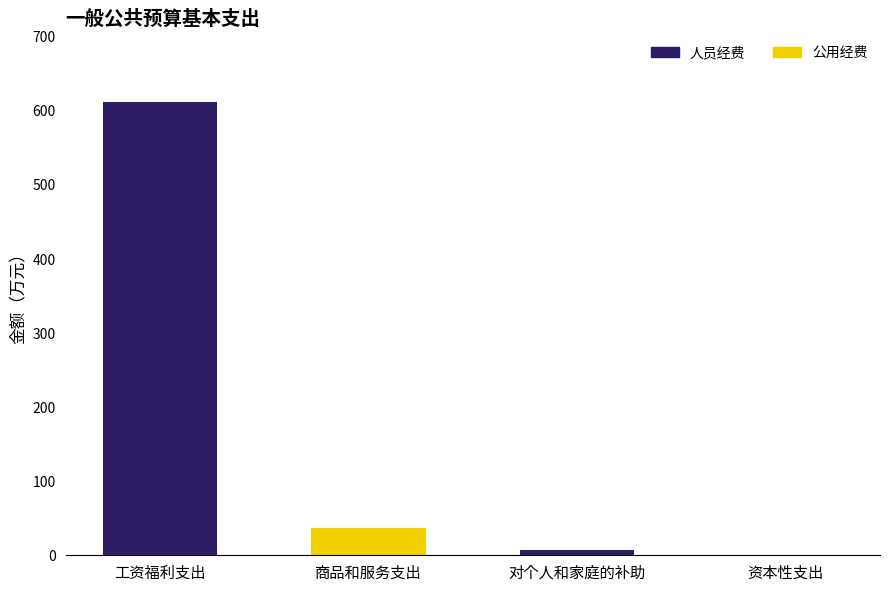

What is the average value of the 人员经费 series?

154.9